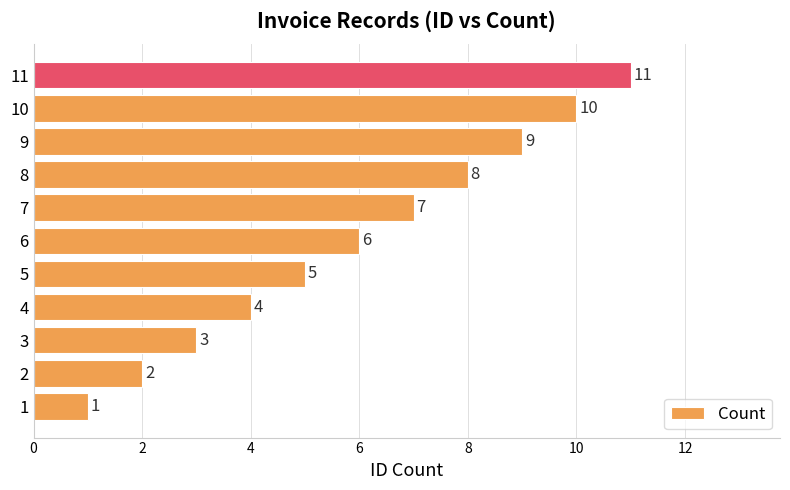

What is the ratio of the value at 6 to the value at 4?

1.5